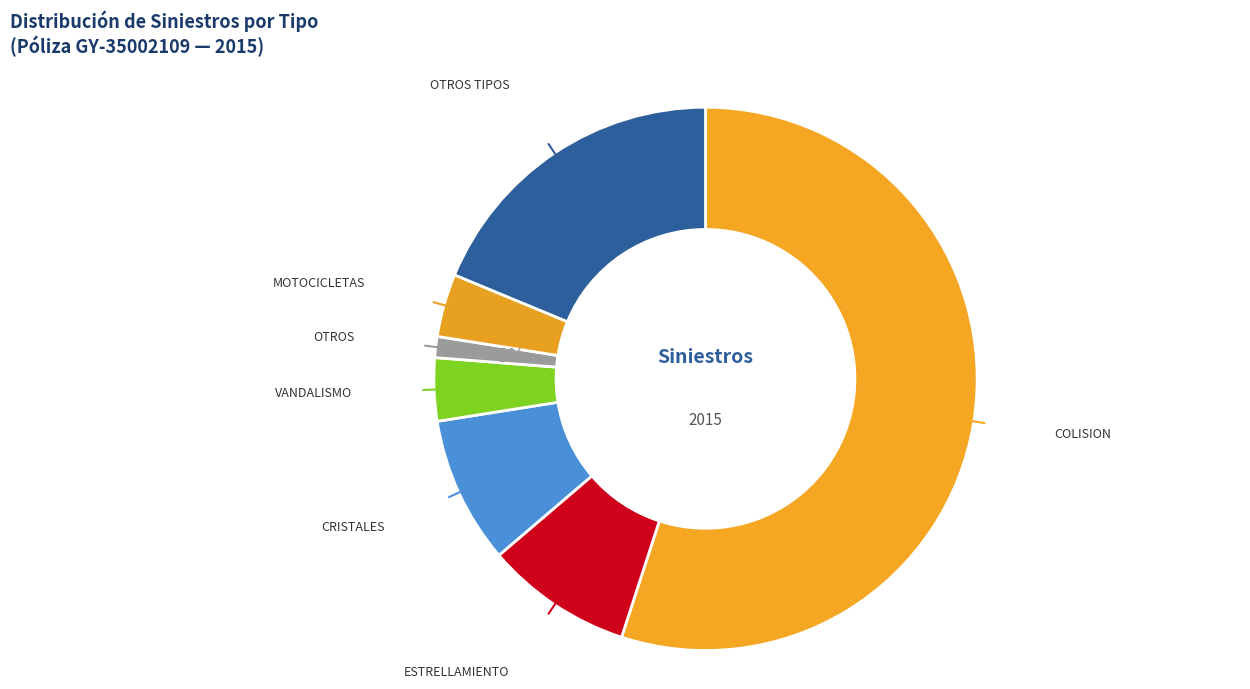

Does any single category account for the majority?

Yes